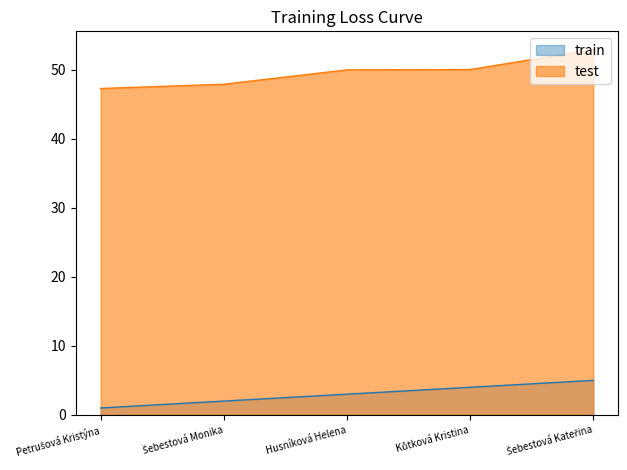

Count the Pořadí values in the range 2 to 4.

3